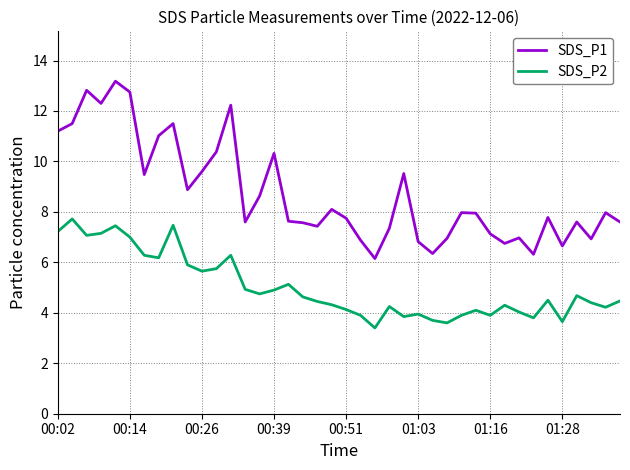

True or false: SDS_P1 has more than 2 interior local peaks.

True